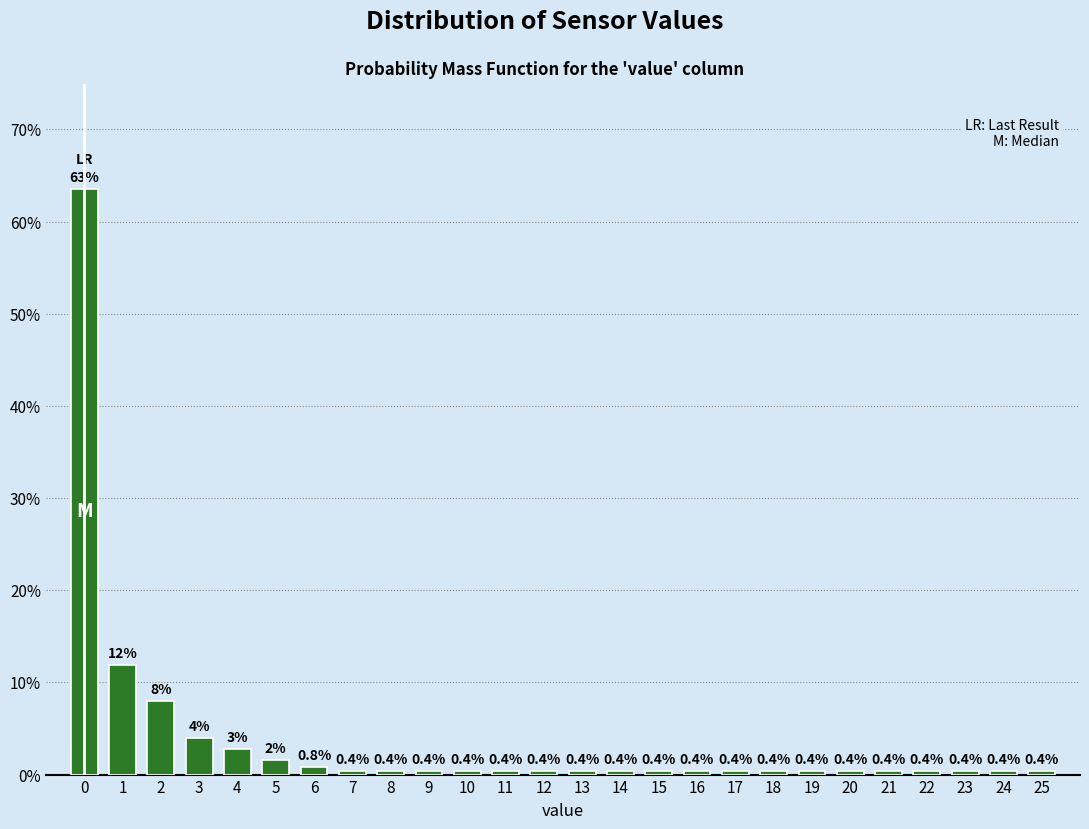

What is the average value?

3.8